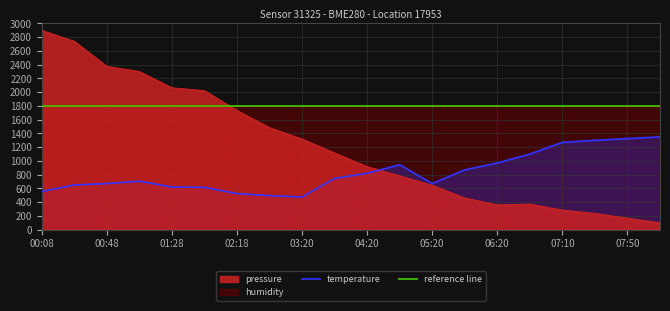

At which category does the chart reach its peak across all series?

00:08